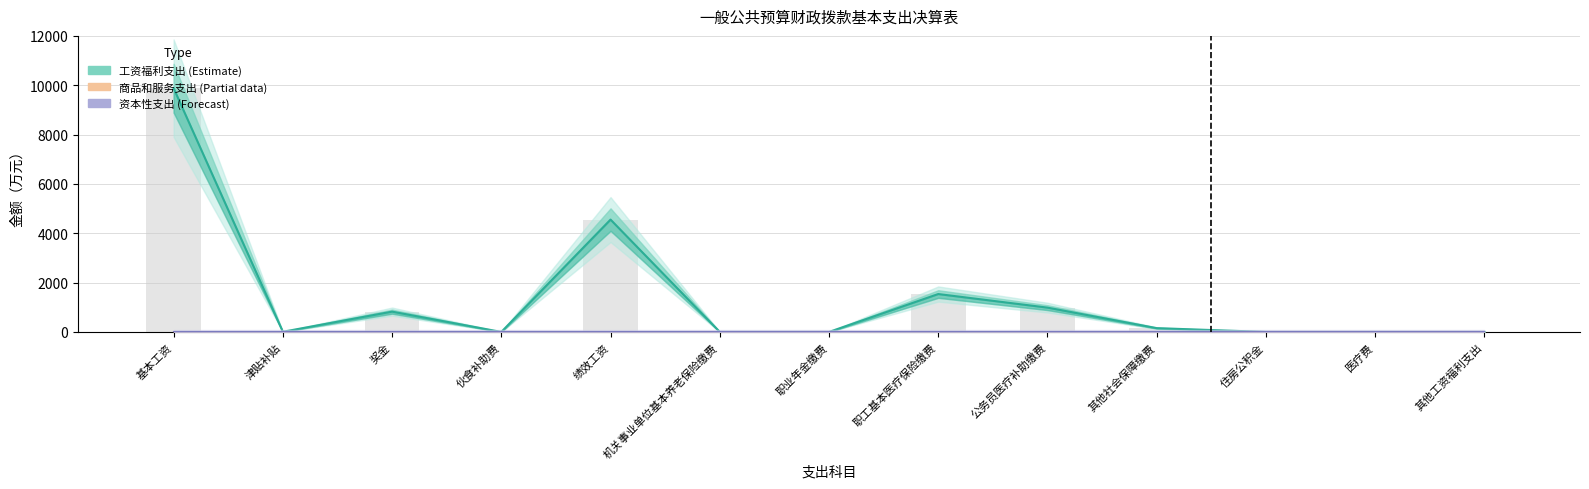

Is it true that 资本性支出 (Forecast) equals 15.0 at 职业年金缴费?

True